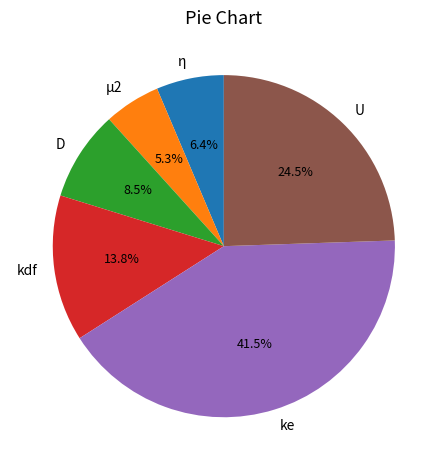

To the nearest percent, what is the average slice percentage?

17%